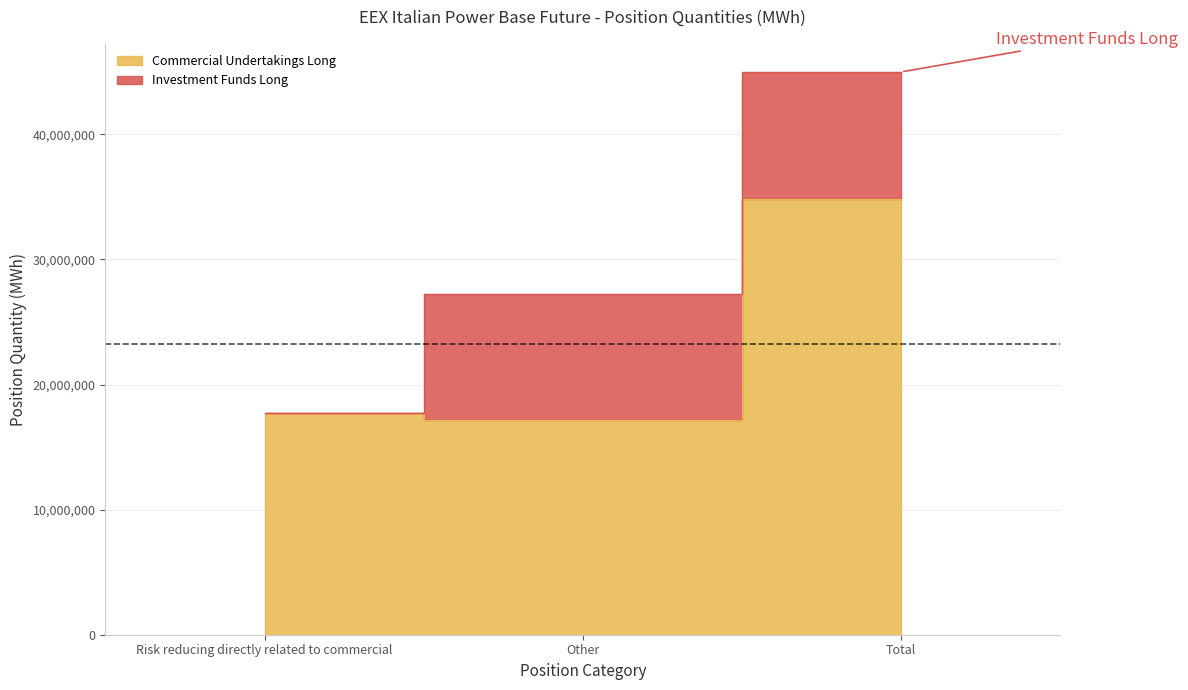

Reading right to left, what are all the values shown in this chart?

Total=34824476	Other=17135249	Risk reducing directly related to commercial=17689227